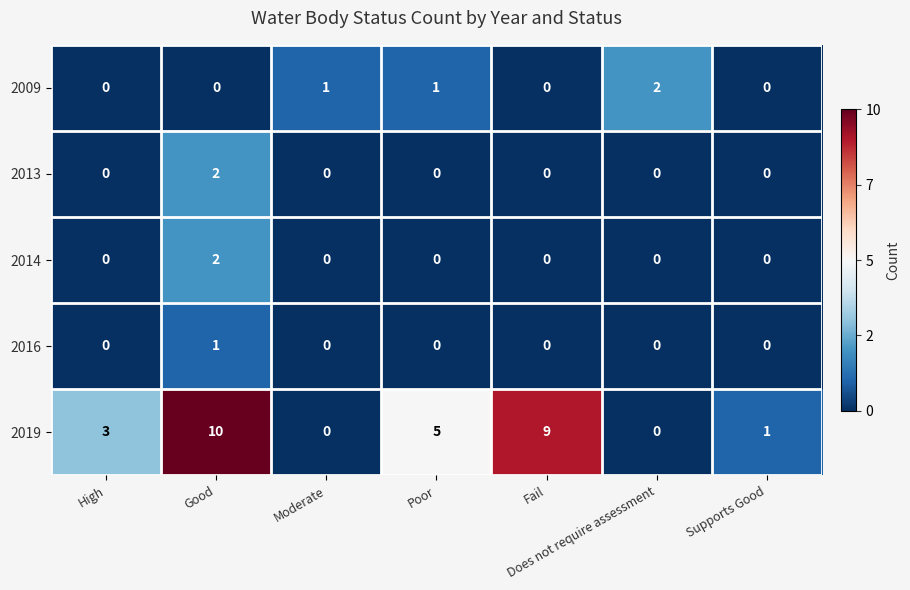

Where is 2019 nearest to the value 5?

Poor